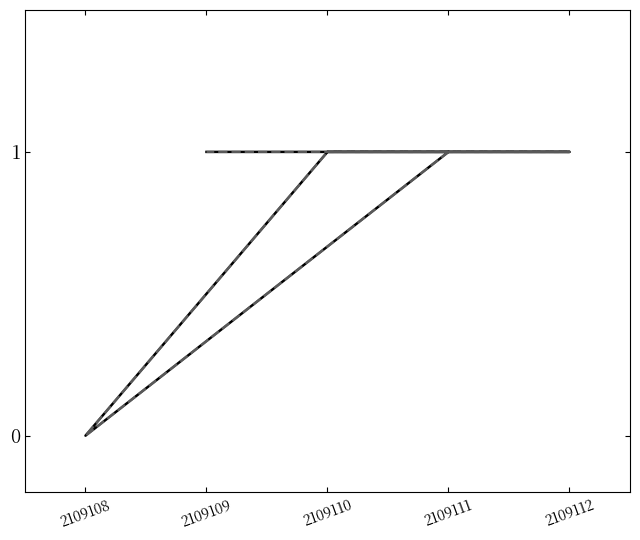

What is the greatest value displayed?

1